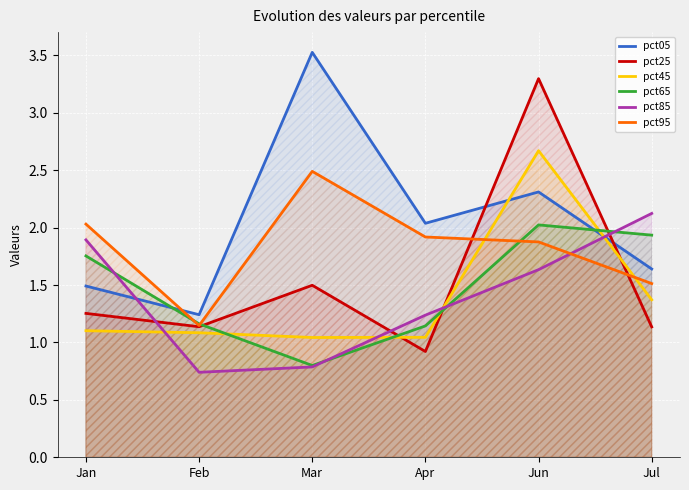

What are all the series names shown in the legend?

pct05, pct25, pct45, pct65, pct85, pct95